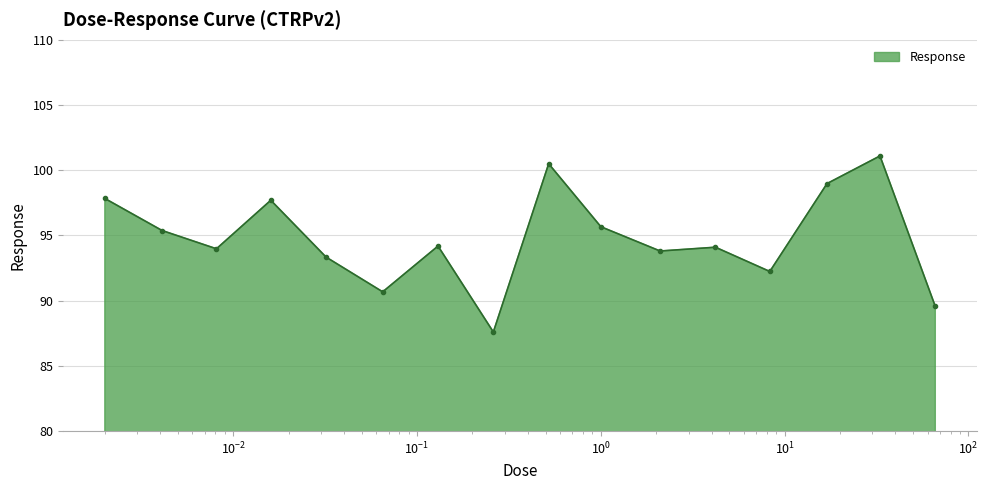

What is the smallest value displayed?

87.6